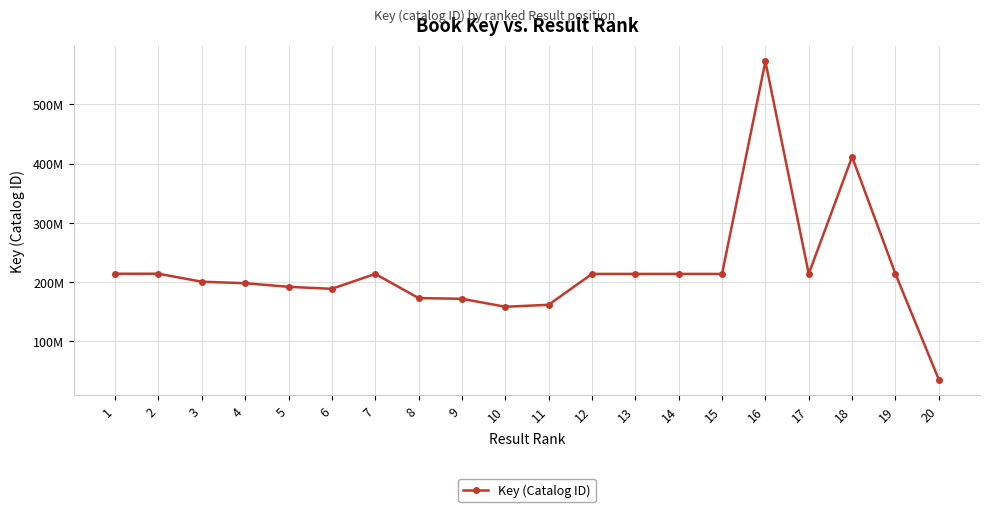

Does the chart have visible grid lines?

Yes